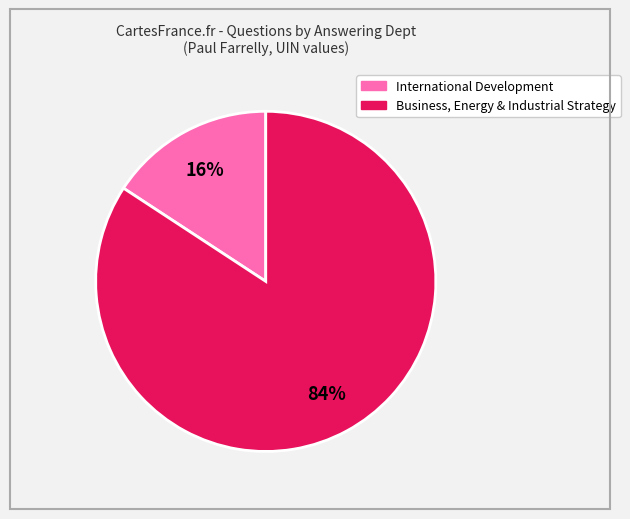

Does any single category account for the majority?

Yes